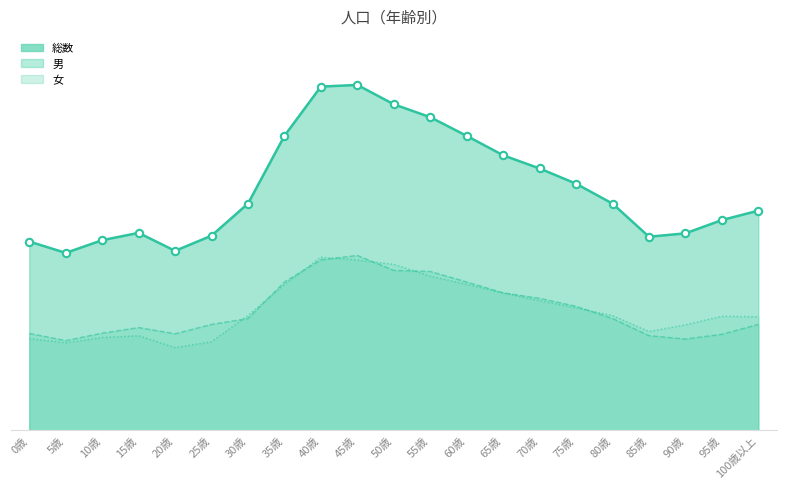

What are all the series names shown in the legend?

男, 女